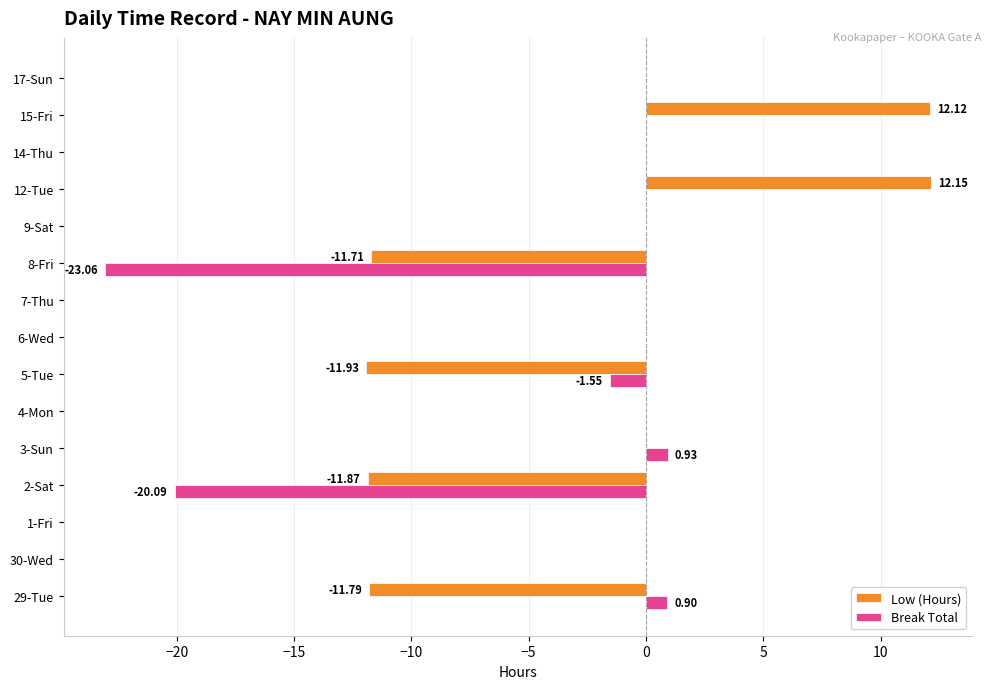

What is the sum of the Break Total values at 14-Thu and 29-Tue?

0.9